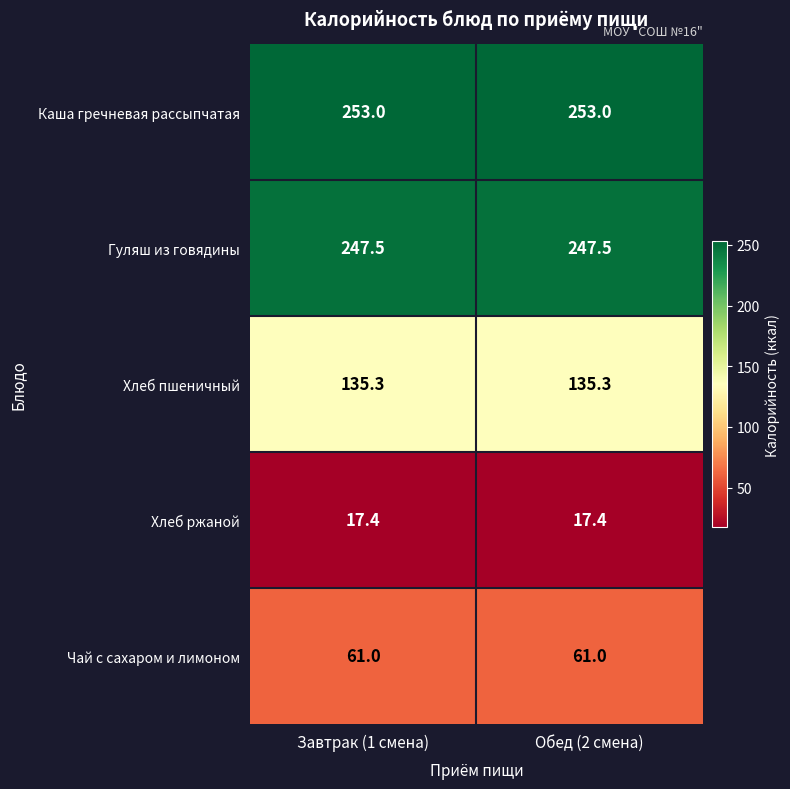

What is the approximate value of Хлеб ржаной at Обед (2 смена)?

17.4